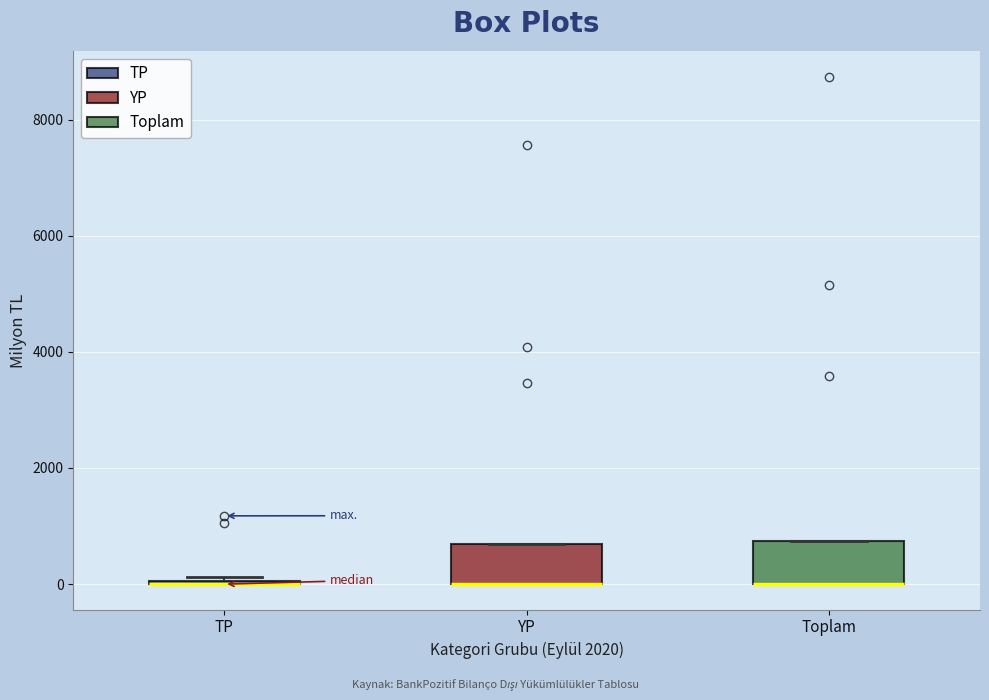

Reading left to right, transcribe this box plot: for each box, give where its median line is, the range the box spans, and where its two whiskers end, as read against the y-axis. The values are not printed on the chart, so give them approximately, as read against the axis.

TP: box collapsed to a line at 0, whiskers 0 to 200
YP: median 0 (drawn on the box's lower edge), box 0 to 600, whiskers 0 to 600
Toplam: median 0 (drawn on the box's lower edge), box 0 to 800, whiskers 0 to 800